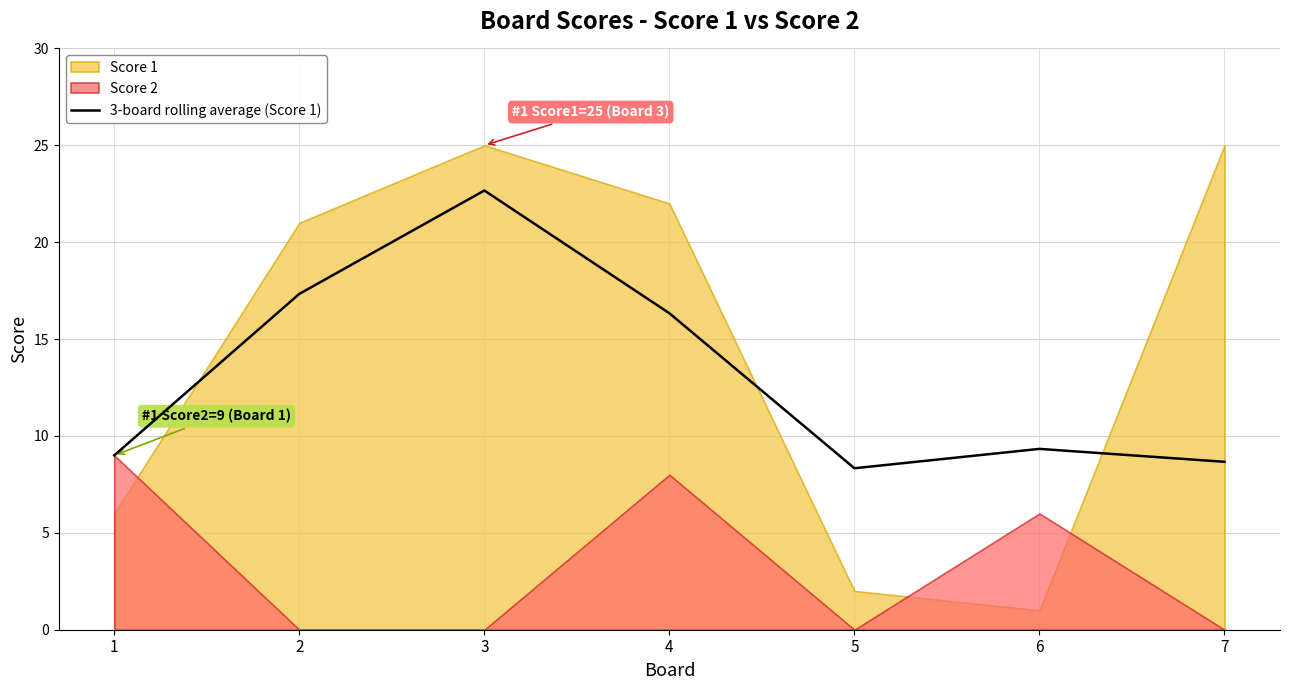

At which label is 3-board rolling average (Score 1) closest to 15?

4